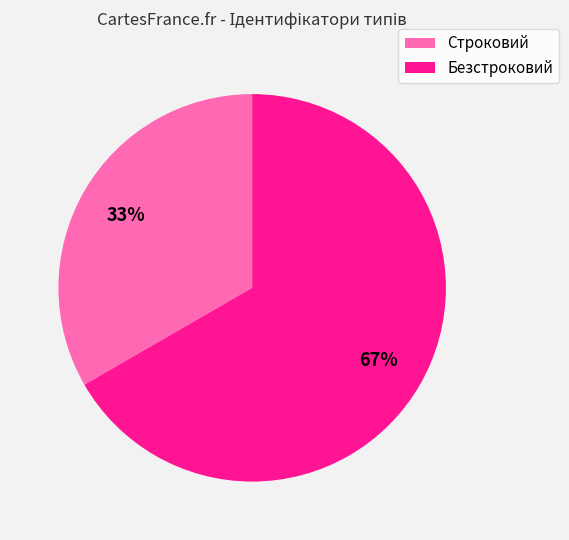

Is there any slice that represents more than half of the pie?

Yes